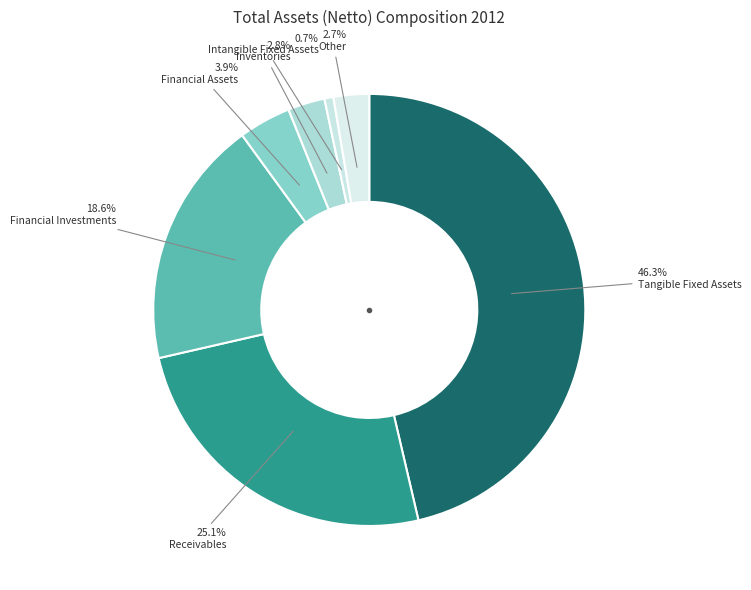

How many slices are in this pie chart?

7